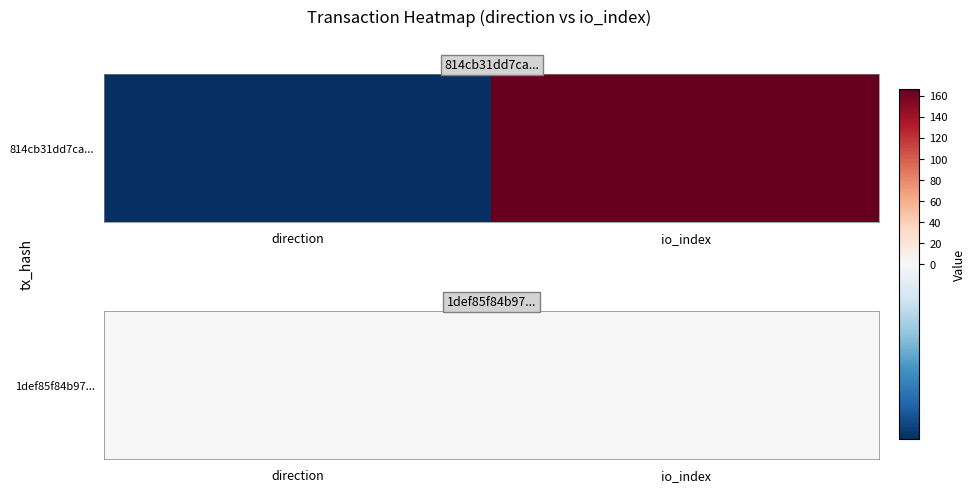

What is the sum of the 814cb31dd7ca7d97a7494acd1c4d582f4b6b0a5 values at 0 and 1?

165